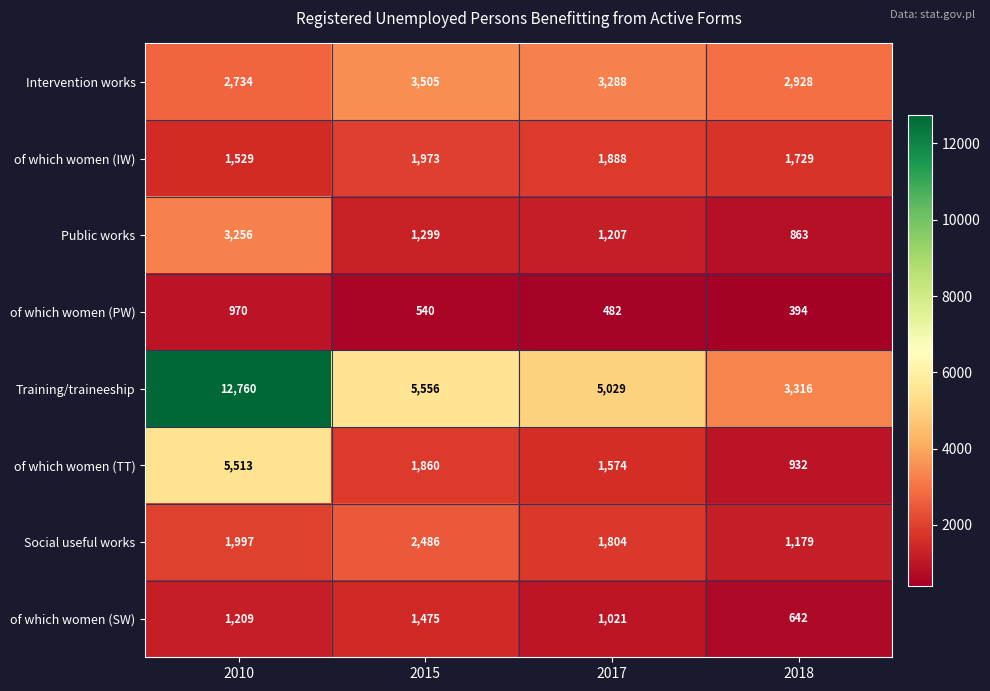

What is the greatest value displayed?

12760